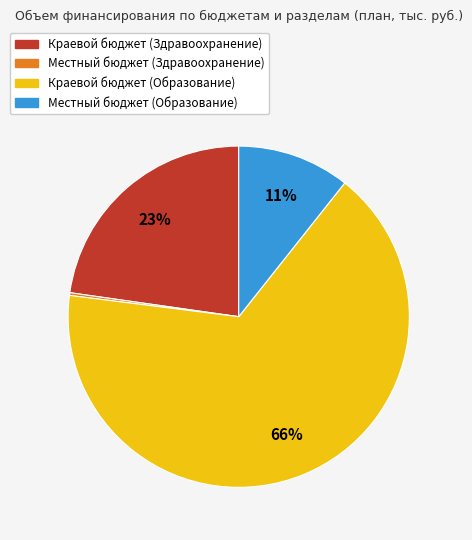

Is it true that Местный бюджет (Образование) is 19% of the pie?

False